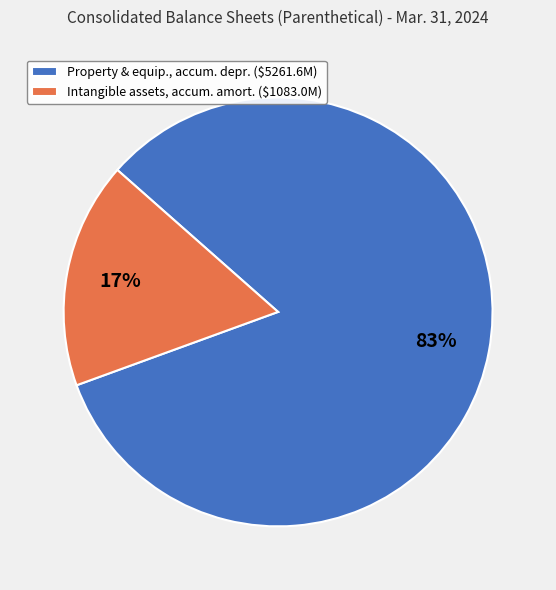

Rank the categories by value from lowest to highest.

Intangible assets, accum. amort. ($1083.0M), Property & equip., accum. depr. ($5261.6M)